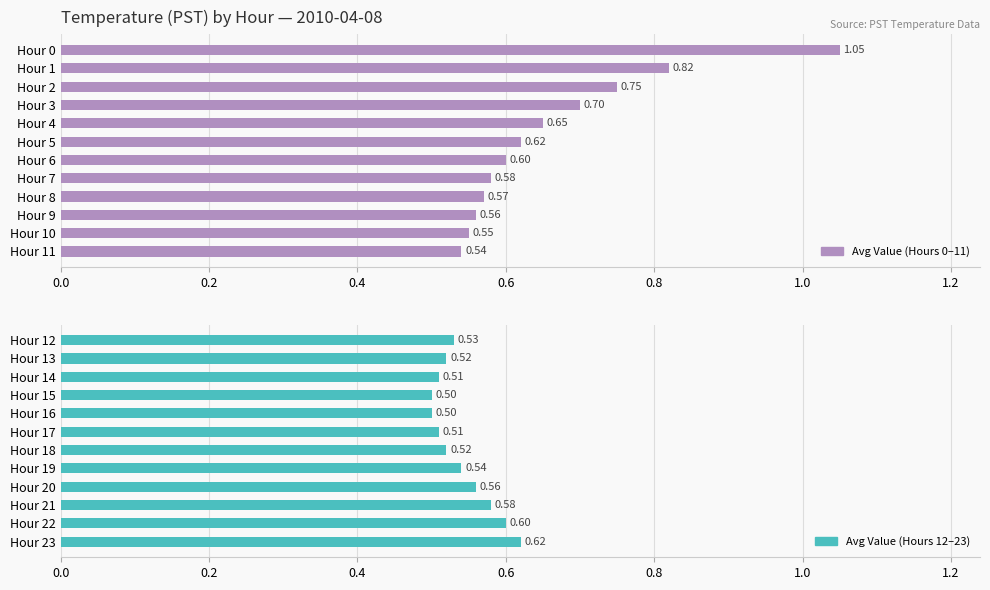

What is the value of the Avg Value (Hours 0–11) bar at the 4th from the left?

0.7